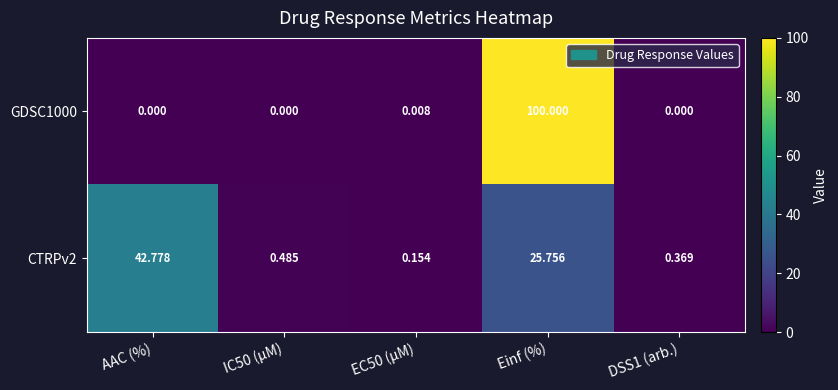

Which category has the highest value across all series?

Einf (%)